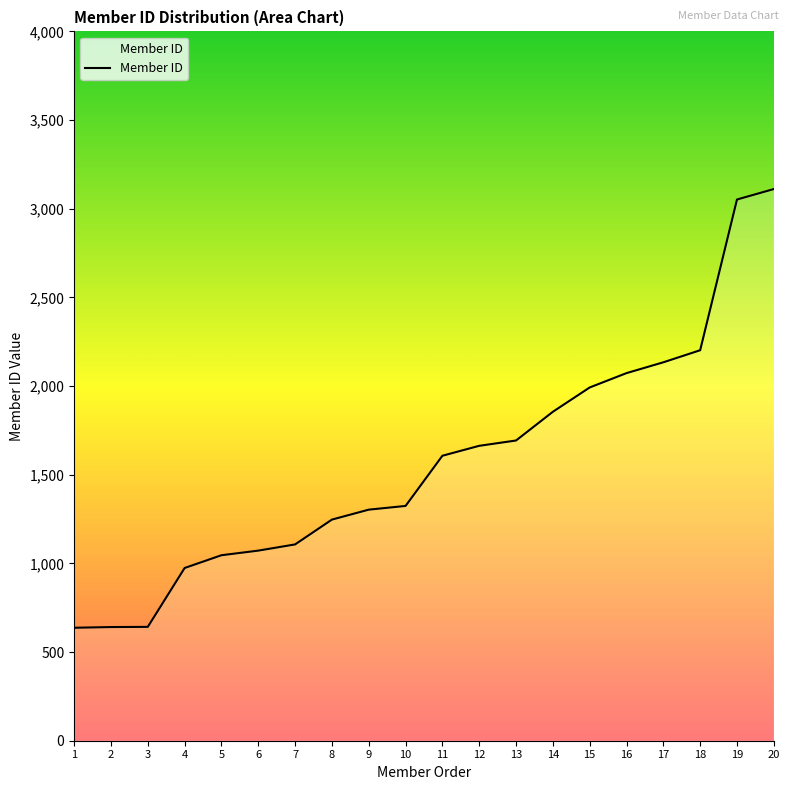

What is the difference between the second highest and minimum values?

2415